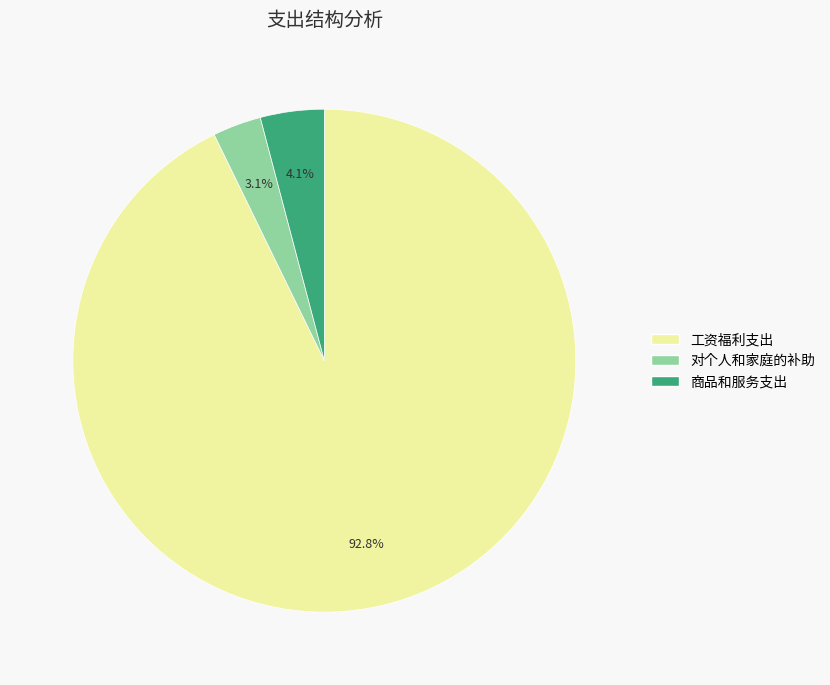

How many slices are in this pie chart?

3